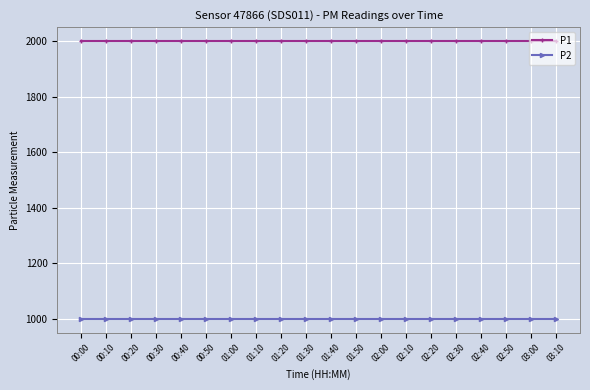

The value of P2 at 03:00 is 1679.5. True or false?

False